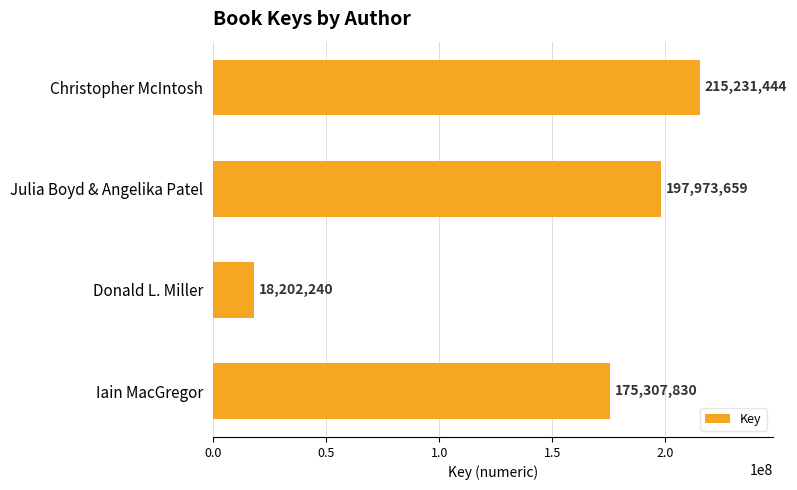

At which label is the value closest to 116716842?

Iain MacGregor